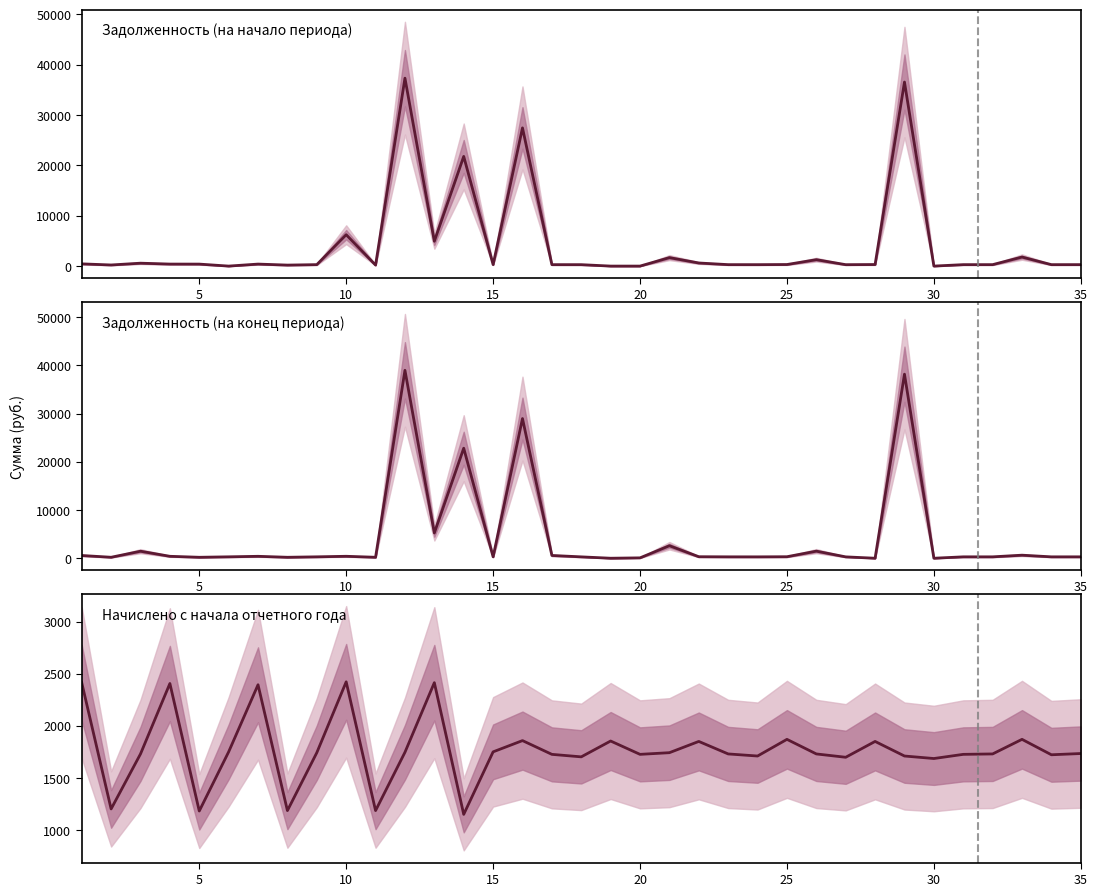

True or false: Начислено с начала отчетного года has more than 1 interior local peaks.

True